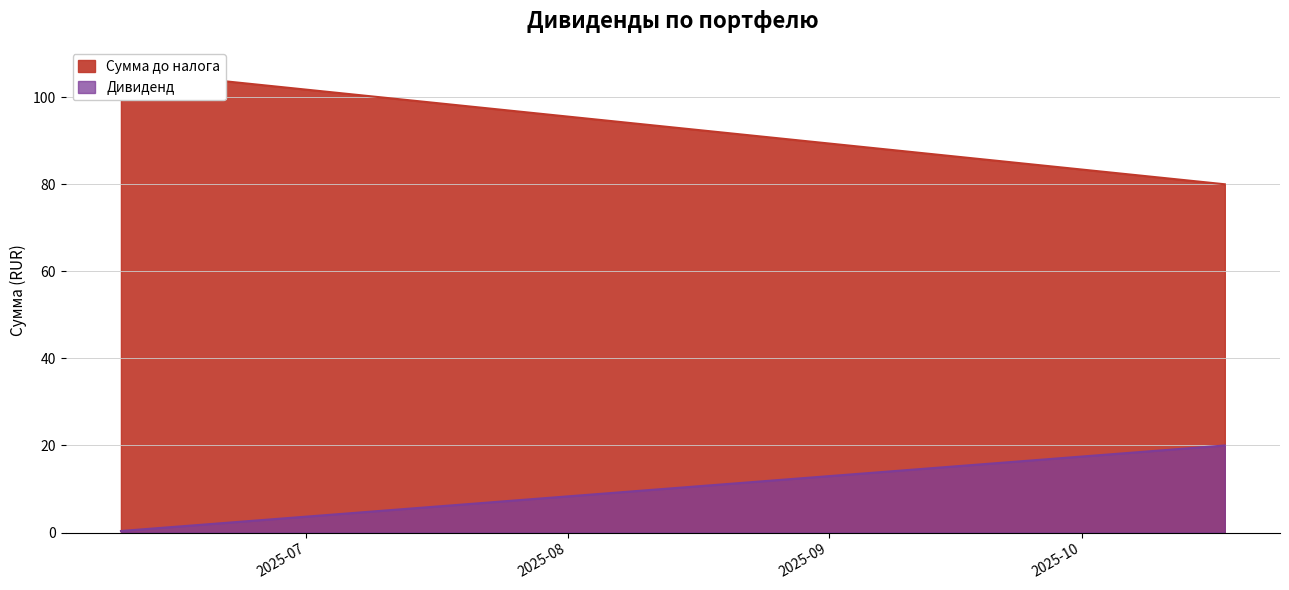

Count the number of data series in this chart.

2